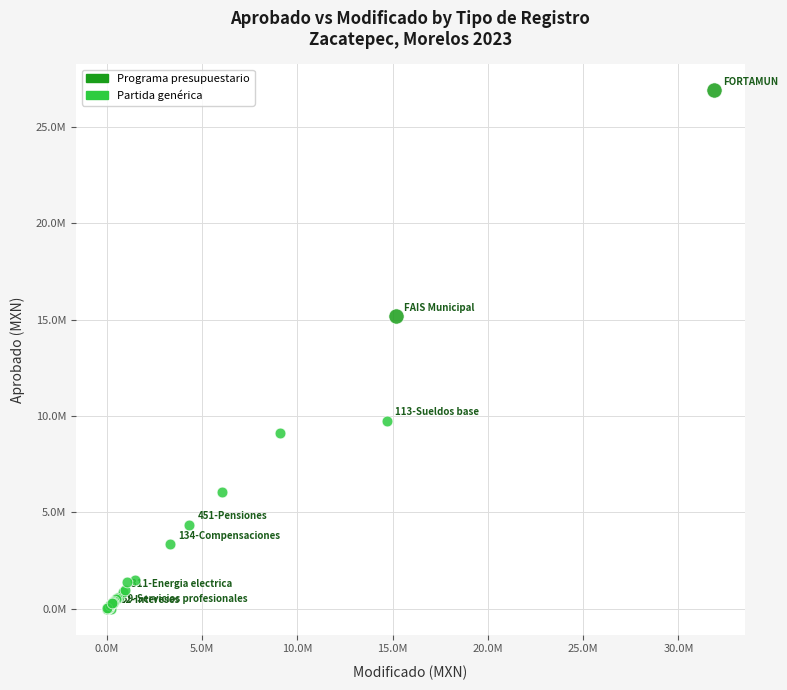

What are all the series names shown in the legend?

Programa presupuestario, Partida genérica